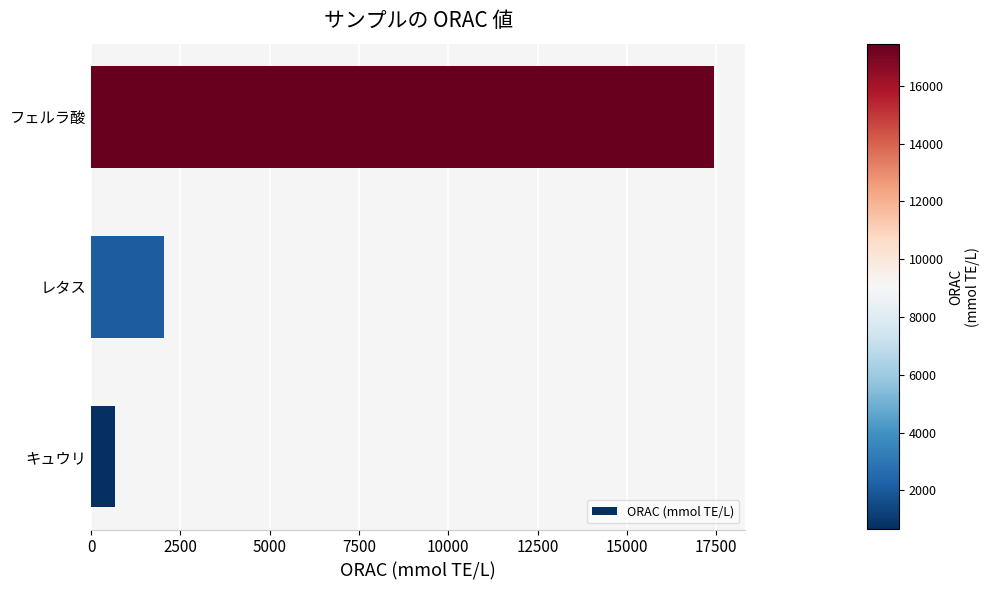

Reading top to bottom, list all the values displayed in this chart.

17441.4	2050.7	666.2